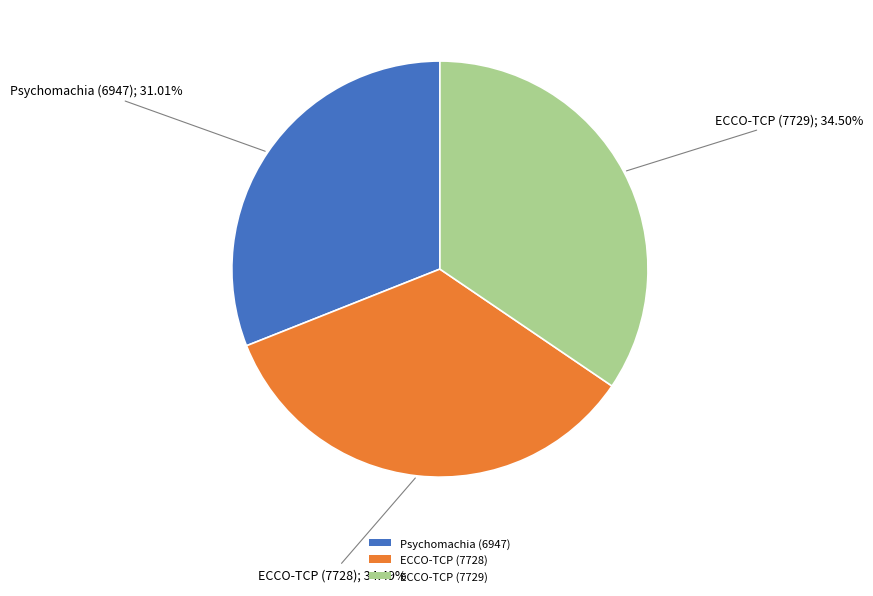

Between ECCO-TCP (7729) and Psychomachia (6947), which is larger?

ECCO-TCP (7729)